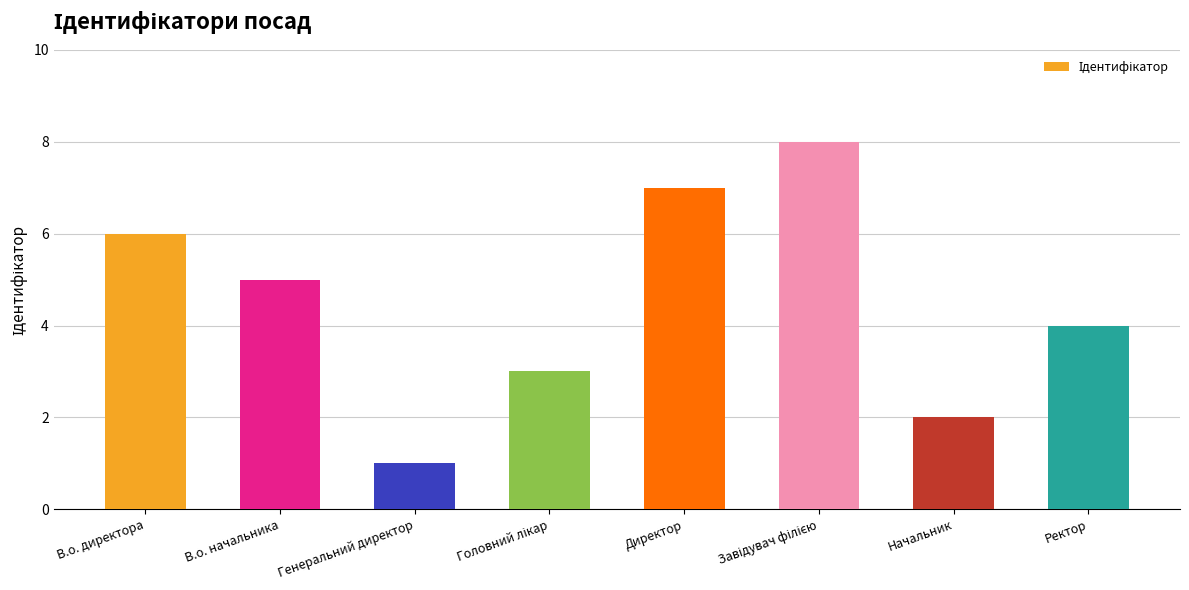

What is the change in value from Начальник to Ректор?

+2